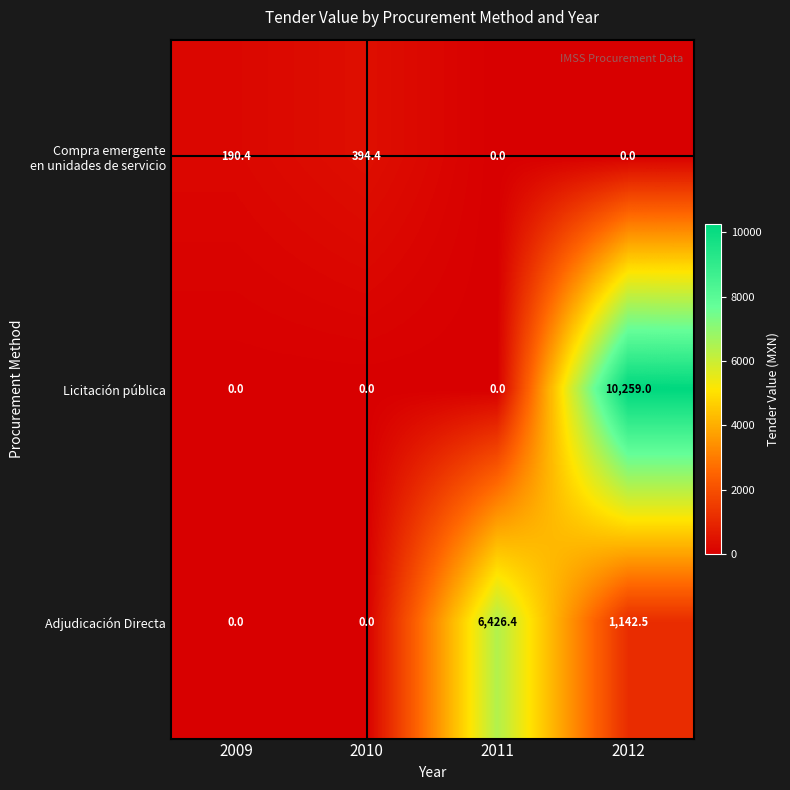

What is the difference between the maximum and minimum values in the Licitación pública series?

10259.0